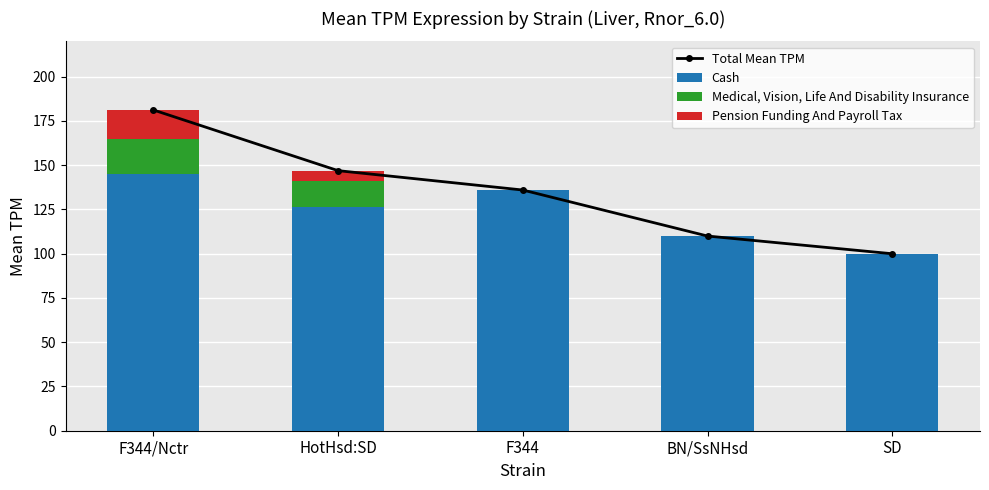

How many positive values does the Medical, Vision, Life And Disability Insurance series have?

2